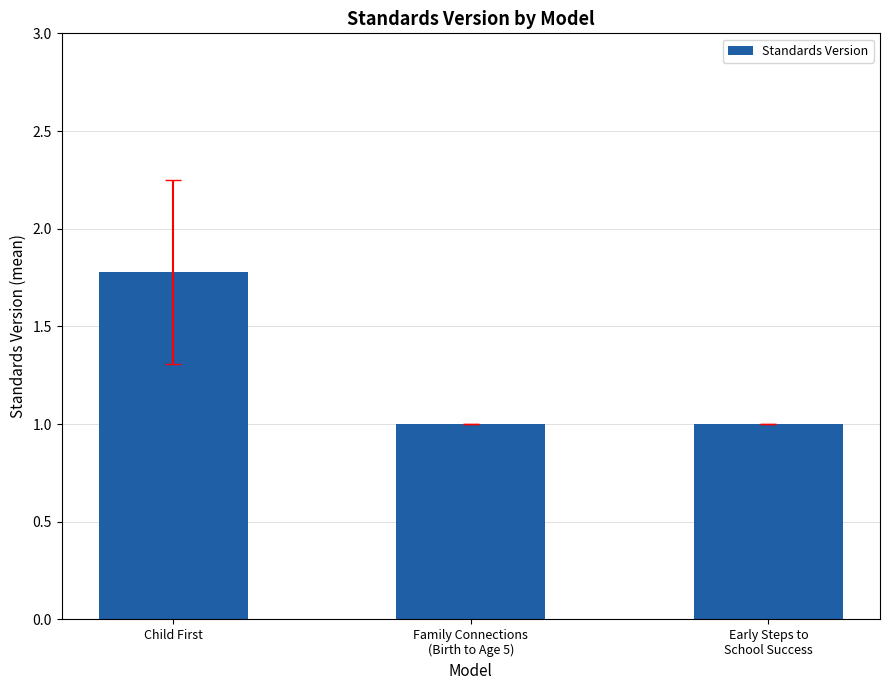

What is the sum of the values at Family Connections
(Birth to Age 5) and Child First?

2.8